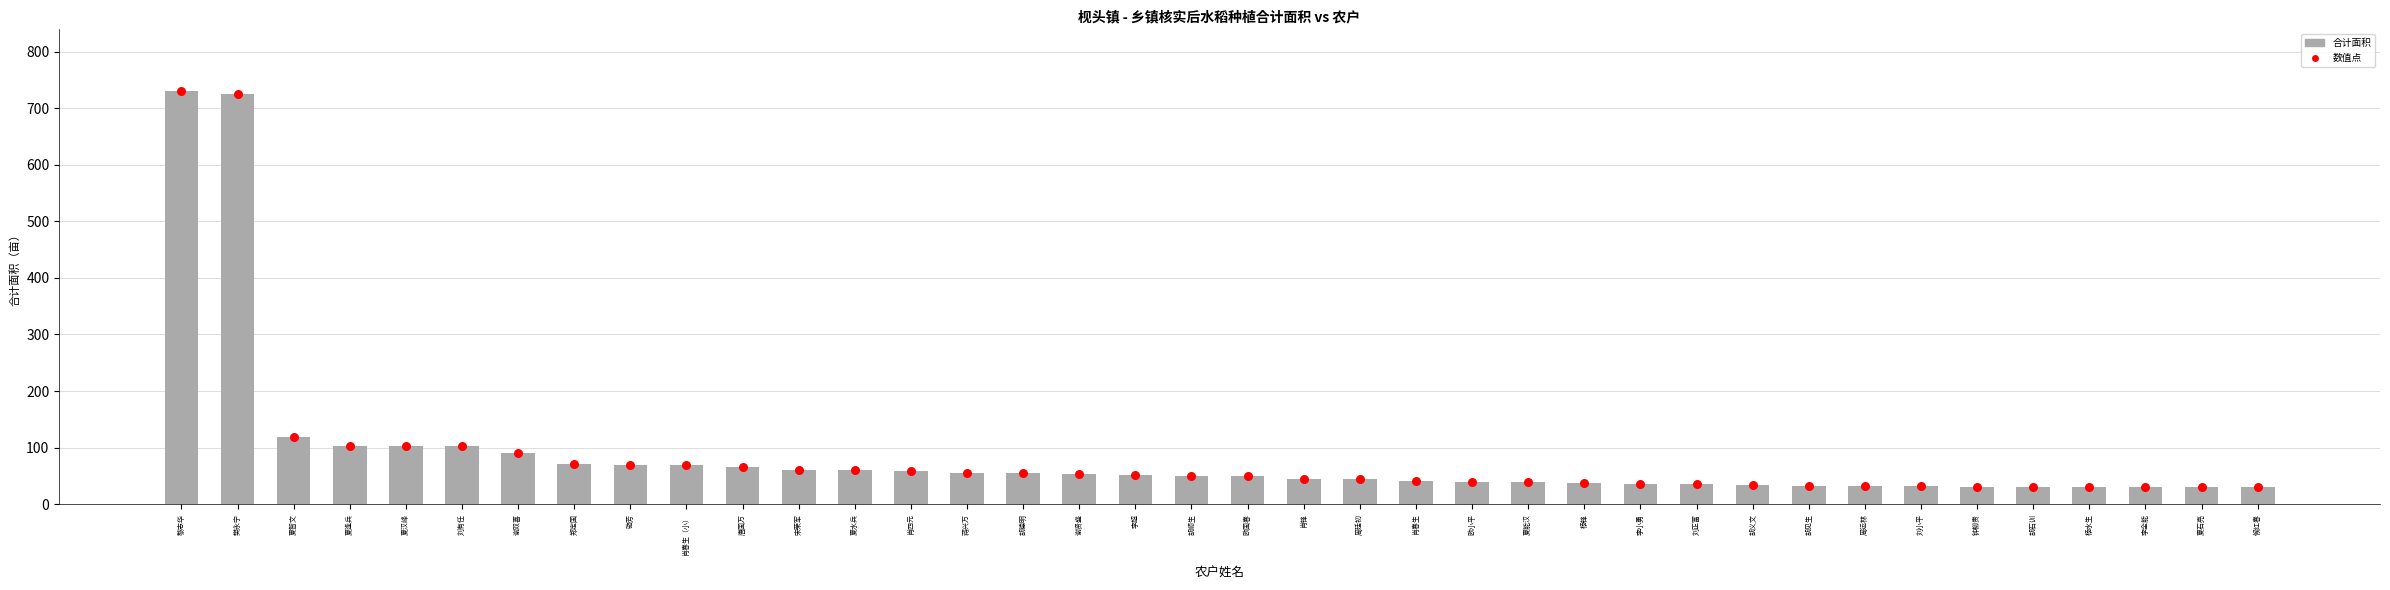

Which series contains the lowest Y value?

合计面积